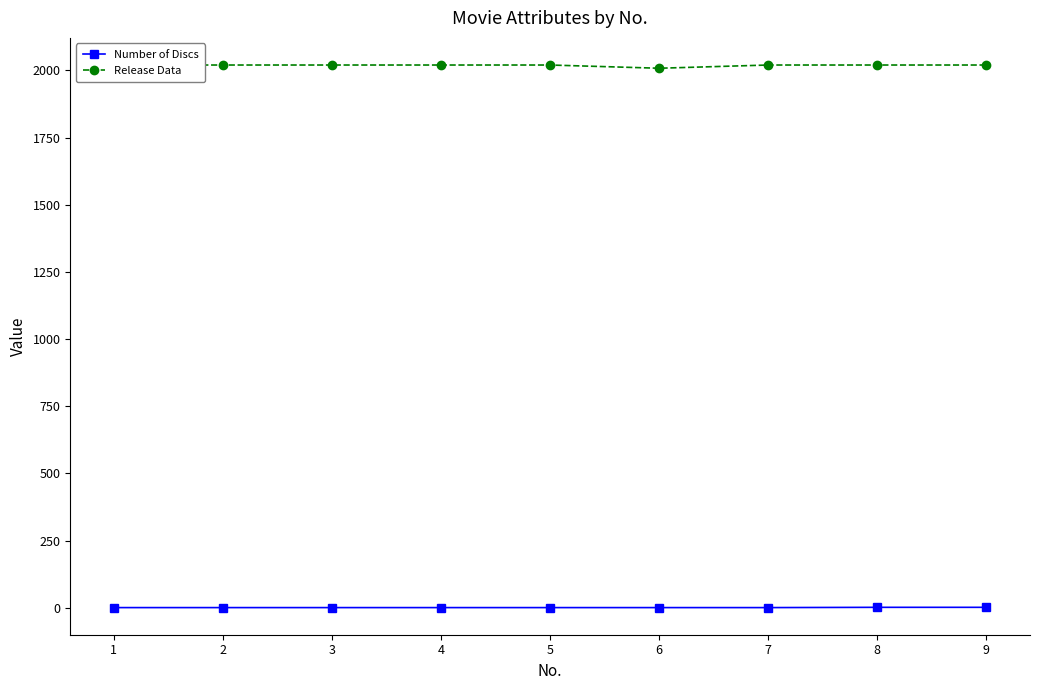

Is the value of Number of Discs at 1 greater than the value of Release Data at 8?

No